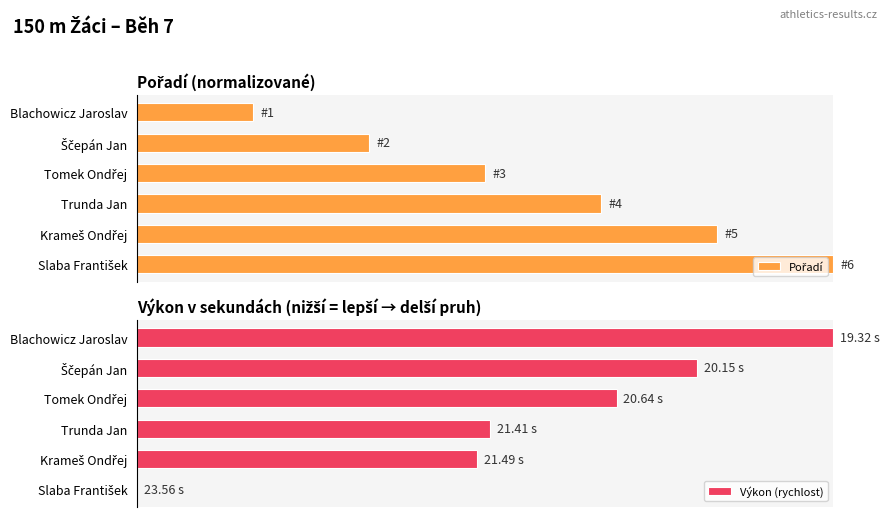

List the labels in order of Výkon (rychlost) value, largest first.

Blachowicz Jaroslav, Ščepán Jan, Tomek Ondřej, Trunda Jan, Krameš Ondřej, Slaba František